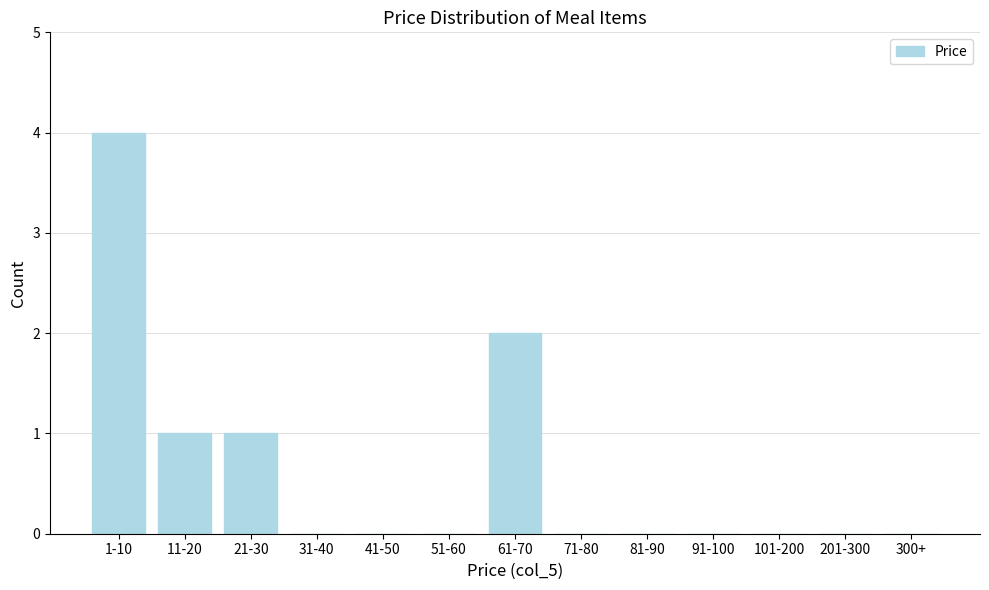

Reading right to left, what are all the values shown in this chart?

300+=0	201-300=0	101-200=0	91-100=0	81-90=0	71-80=0	61-70=2	51-60=0	41-50=0	31-40=0	21-30=1	11-20=1	1-10=4